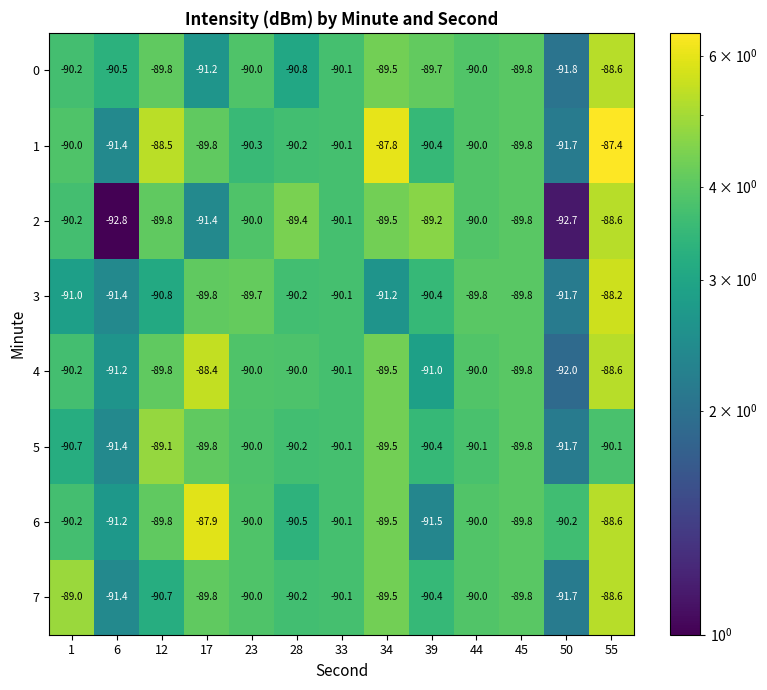

At how many categories does at least one series exceed -90?

10